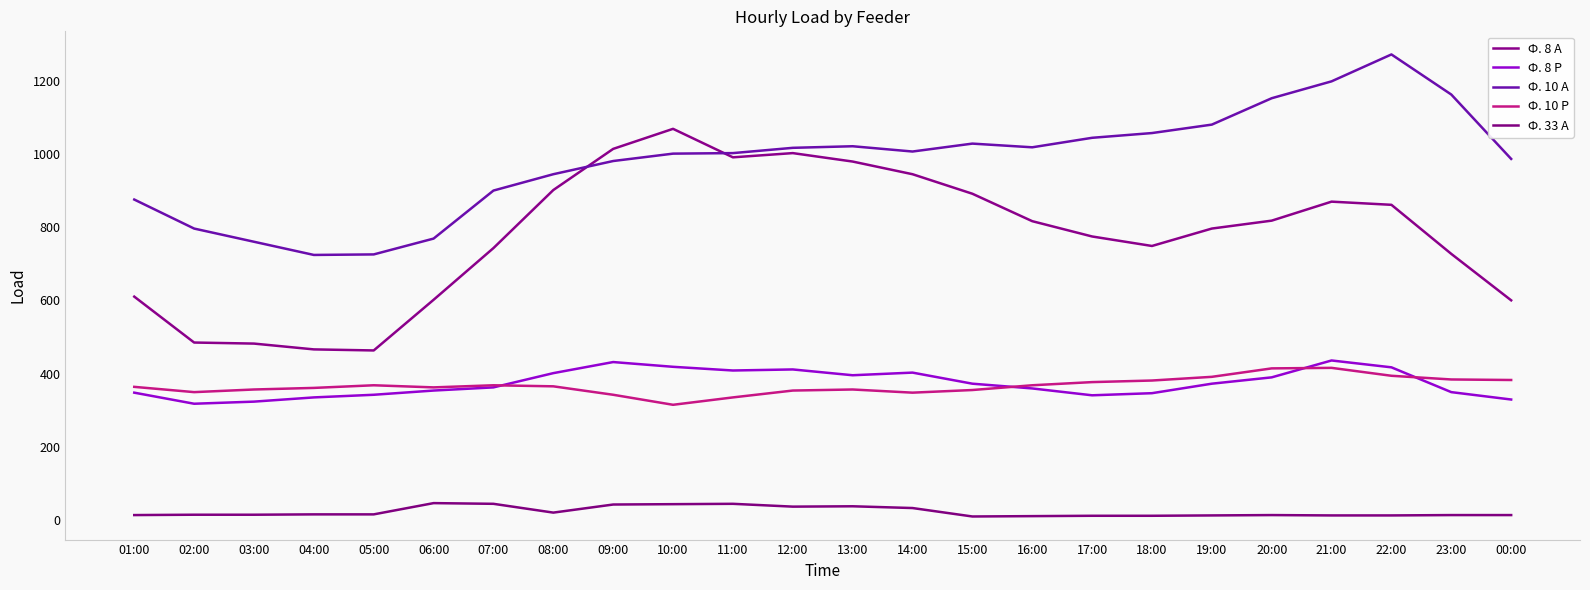

Reading left to right, what are all the values shown in this chart?

Ф. 8 А: 01:00=610.6	02:00=485.3	03:00=482.4	04:00=466.6	05:00=463.7	06:00=601.9	07:00=743.0	08:00=901.4	09:00=1013.8	10:00=1068.5	11:00=990.7	12:00=1002.2	13:00=979.2	14:00=944.6	15:00=891.4	16:00=816.5	17:00=774.7	18:00=748.8	19:00=796.3	20:00=817.9	21:00=869.8	22:00=861.1	23:00=727.2	00:00=600.5
Ф. 8 Р: 01:00=348.5	02:00=318.2	03:00=324.0	04:00=335.5	05:00=342.7	06:00=354.2	07:00=362.9	08:00=401.8	09:00=432.0	10:00=419.0	11:00=409.0	12:00=411.8	13:00=396.0	14:00=403.2	15:00=373.0	16:00=360.0	17:00=341.3	18:00=347.0	19:00=373.0	20:00=390.2	21:00=436.3	22:00=417.6	23:00=349.9	00:00=329.8
Ф. 10 А: 01:00=875.5	02:00=796.3	03:00=760.3	04:00=724.3	05:00=725.8	06:00=769.0	07:00=900.0	08:00=944.6	09:00=980.6	10:00=1000.8	11:00=1002.2	12:00=1016.6	13:00=1021.0	14:00=1006.6	15:00=1028.2	16:00=1018.1	17:00=1044.0	18:00=1057.0	19:00=1080.0	20:00=1152.0	21:00=1198.1	22:00=1271.5	23:00=1162.1	00:00=986.4
Ф. 10 Р: 01:00=364.3	02:00=349.9	03:00=357.1	04:00=361.4	05:00=368.6	06:00=362.9	07:00=368.6	08:00=365.8	09:00=342.7	10:00=315.4	11:00=335.5	12:00=354.2	13:00=357.1	14:00=348.5	15:00=355.7	16:00=368.6	17:00=377.3	18:00=381.6	19:00=391.7	20:00=414.7	21:00=416.2	22:00=394.6	23:00=384.5	00:00=383.0
Ф. 33 А: 01:00=14.4	02:00=15.4	03:00=15.4	04:00=16.3	05:00=16.3	06:00=47.0	07:00=45.1	08:00=21.1	09:00=43.2	10:00=44.2	11:00=45.1	12:00=37.4	13:00=38.4	14:00=33.6	15:00=10.6	16:00=11.5	17:00=12.5	18:00=12.5	19:00=13.4	20:00=14.4	21:00=13.4	22:00=13.4	23:00=14.4	00:00=14.4